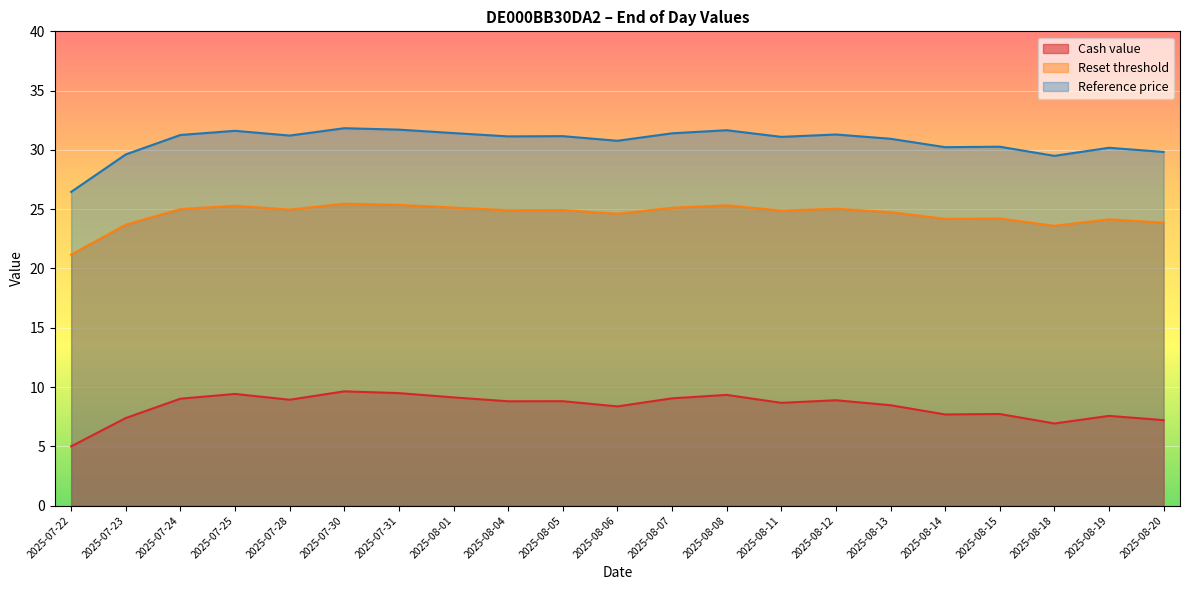

True or false: Reset threshold and Reference price intersect in this chart.

False